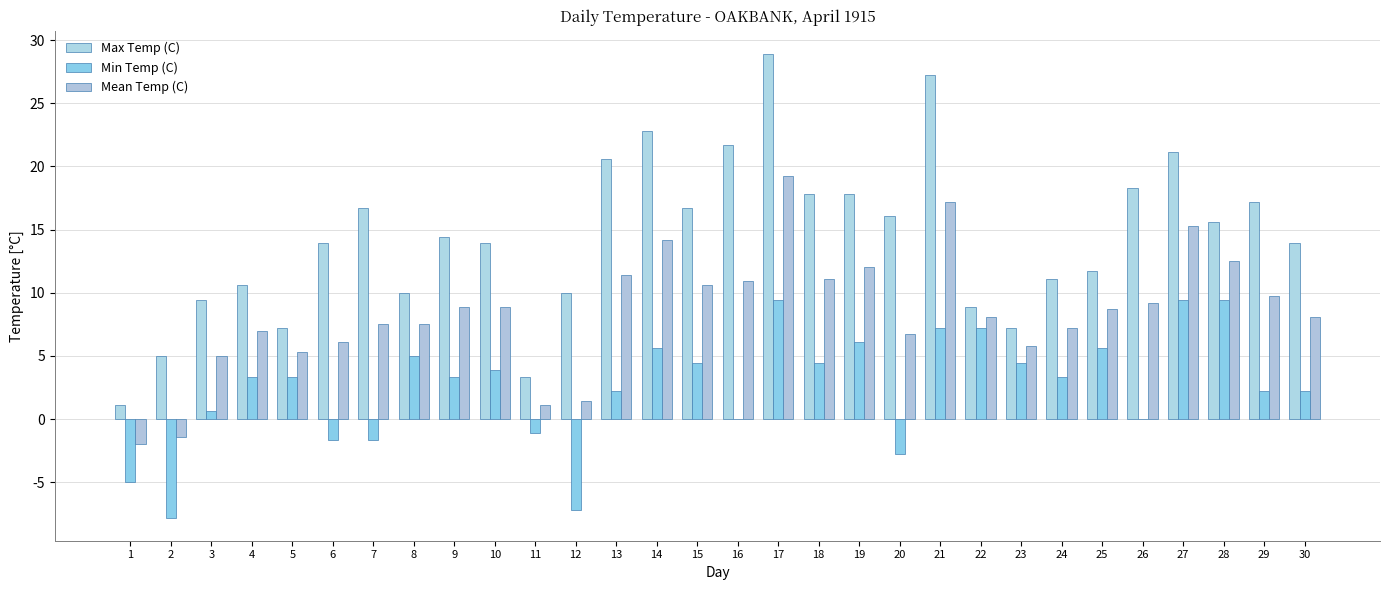

Rank the series at 14 from lowest to highest value.

Min Temp (C), Mean Temp (C), Max Temp (C)